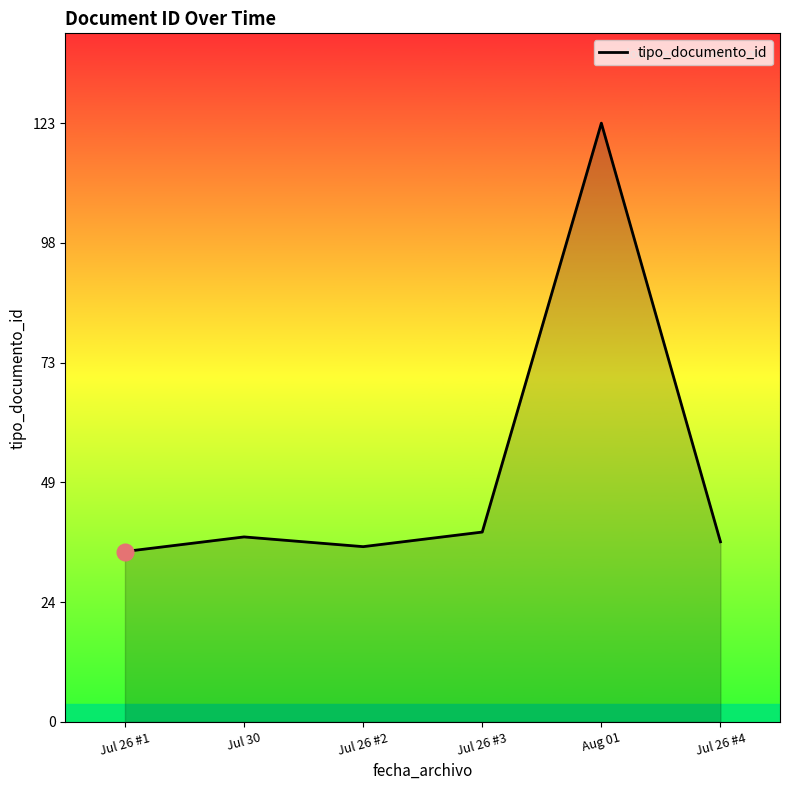

True or false: there are more than 2 points higher than both neighbors.

False